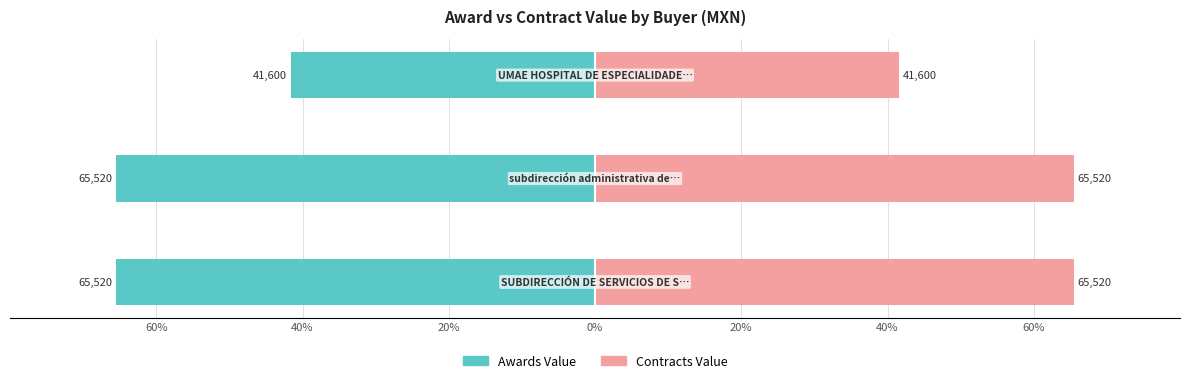

True or false: Contracts Value has a value of 62.9 at 20%.

False